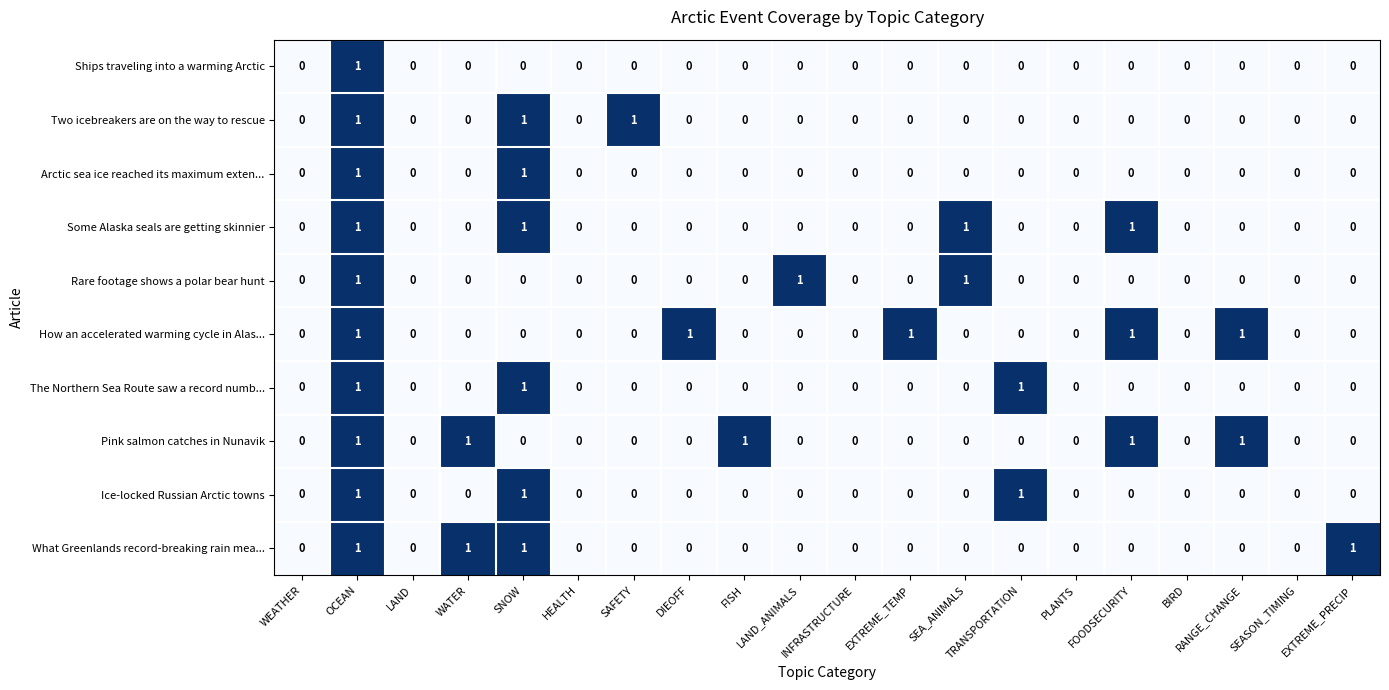

At which category is the sum across all series the highest?

OCEAN